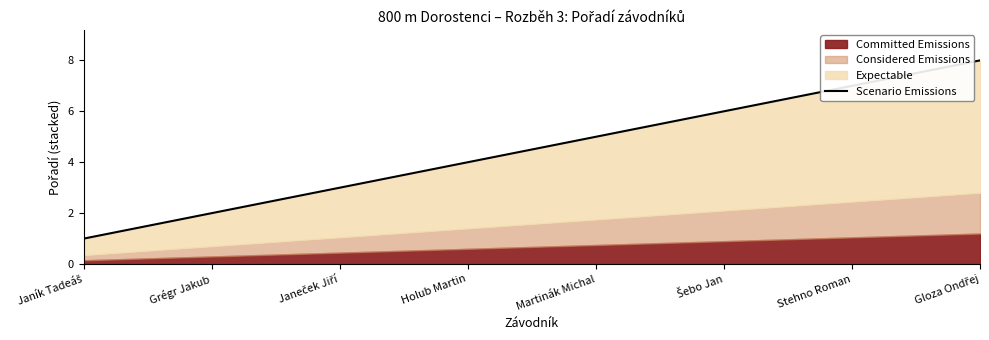

What is the greatest value displayed?

8